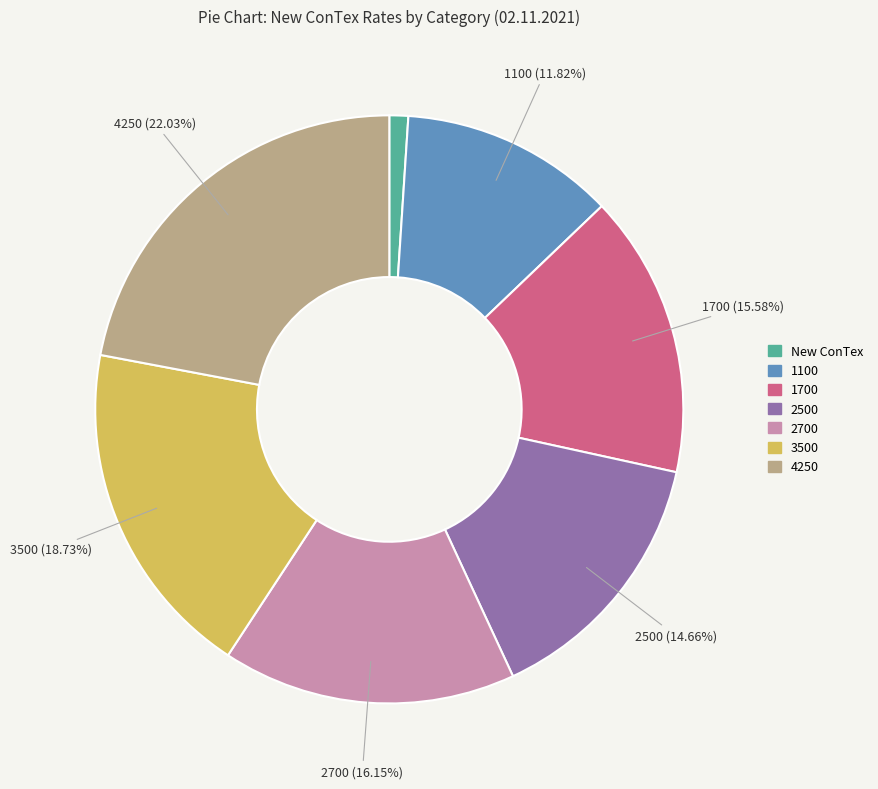

True or false: 2500 accounts for 26% of the total.

False